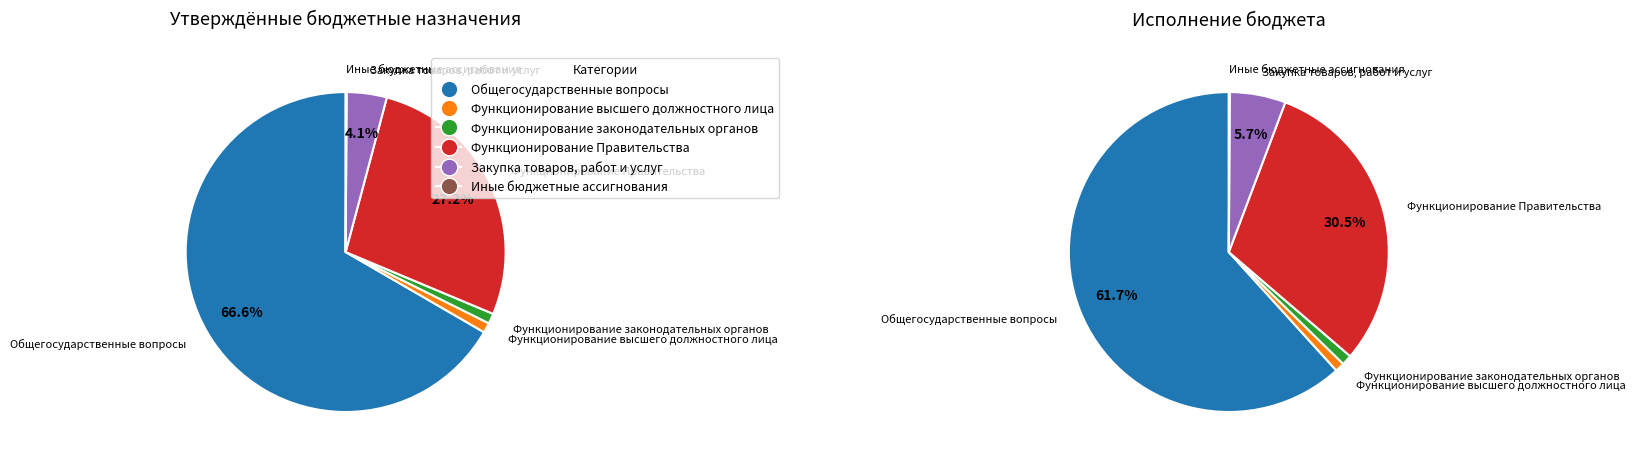

How many segments does this pie chart have?

6